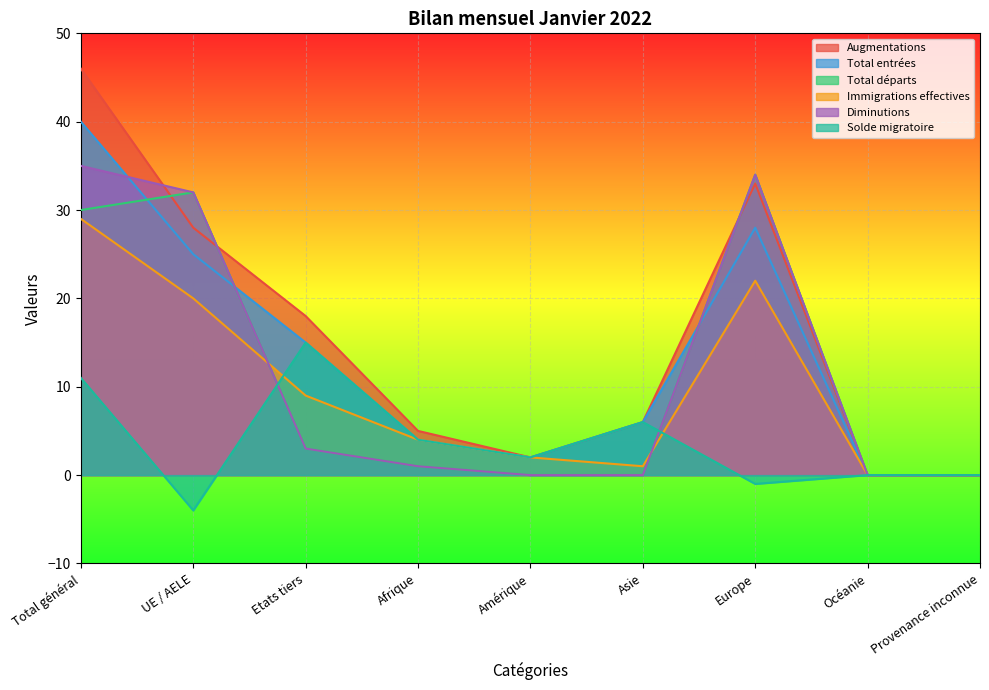

How many data points in Total entrées are above 6?

4